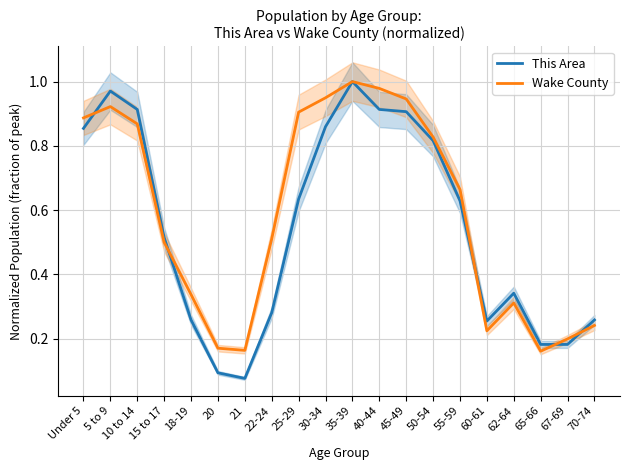

How many interior local valleys does the Wake County series have?

3